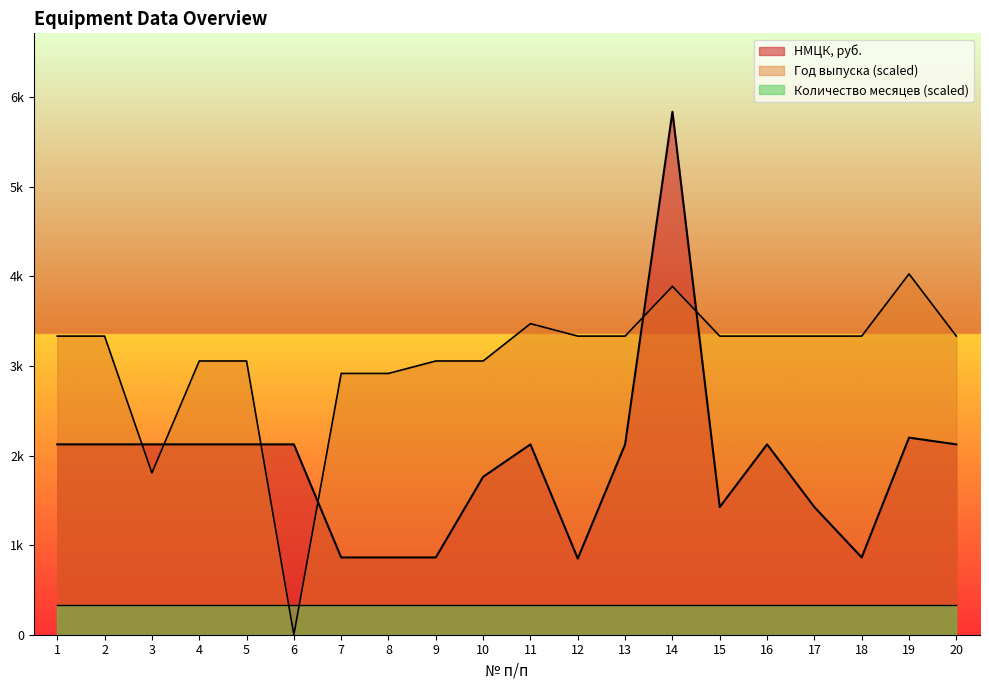

Where is Год выпуска nearest to the value 2013?

3